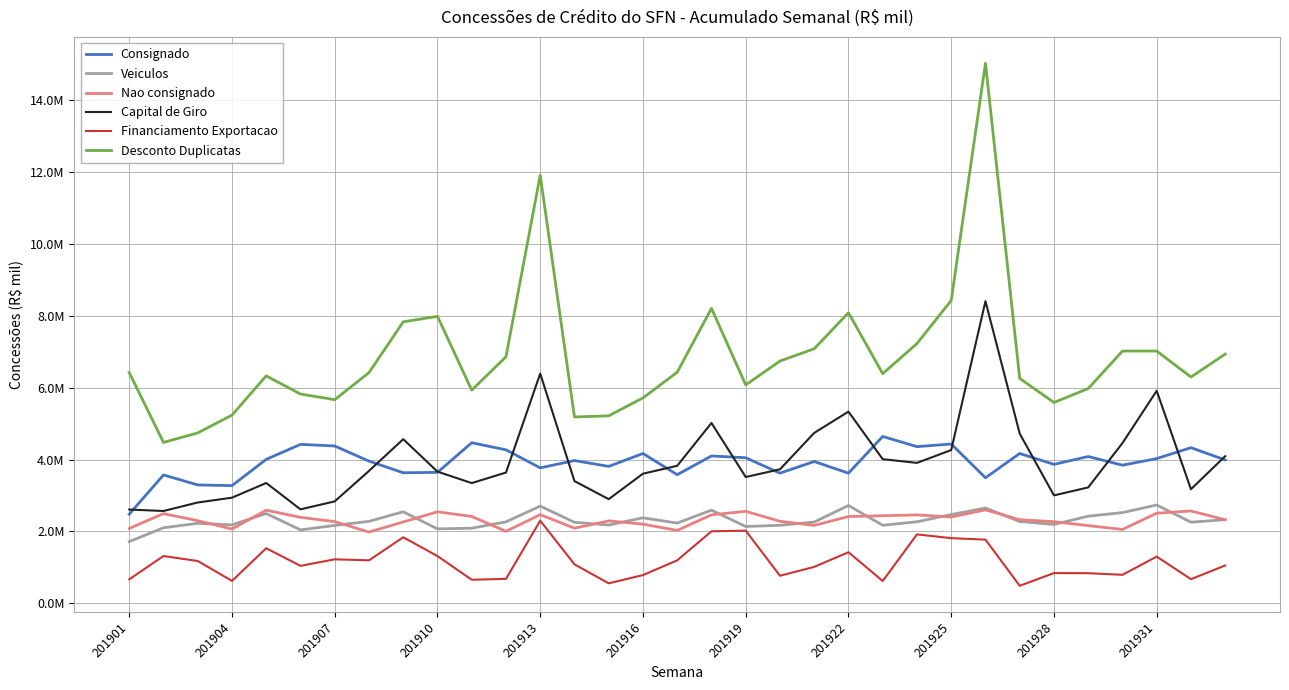

What is the value of the Nao consignado point at the 3rd from the left?

2296426